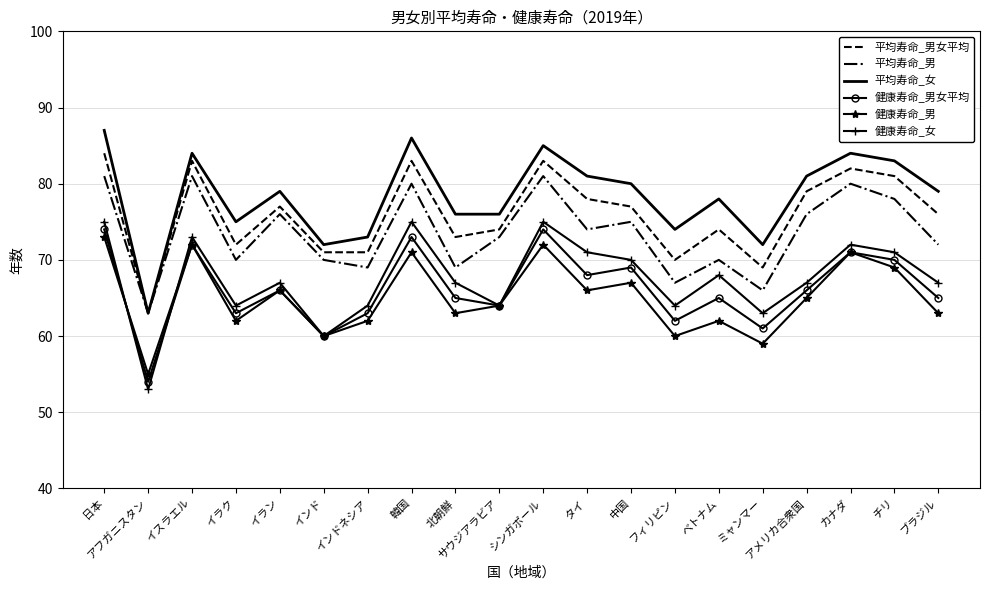

At which category is the sum across all series the highest?

日本